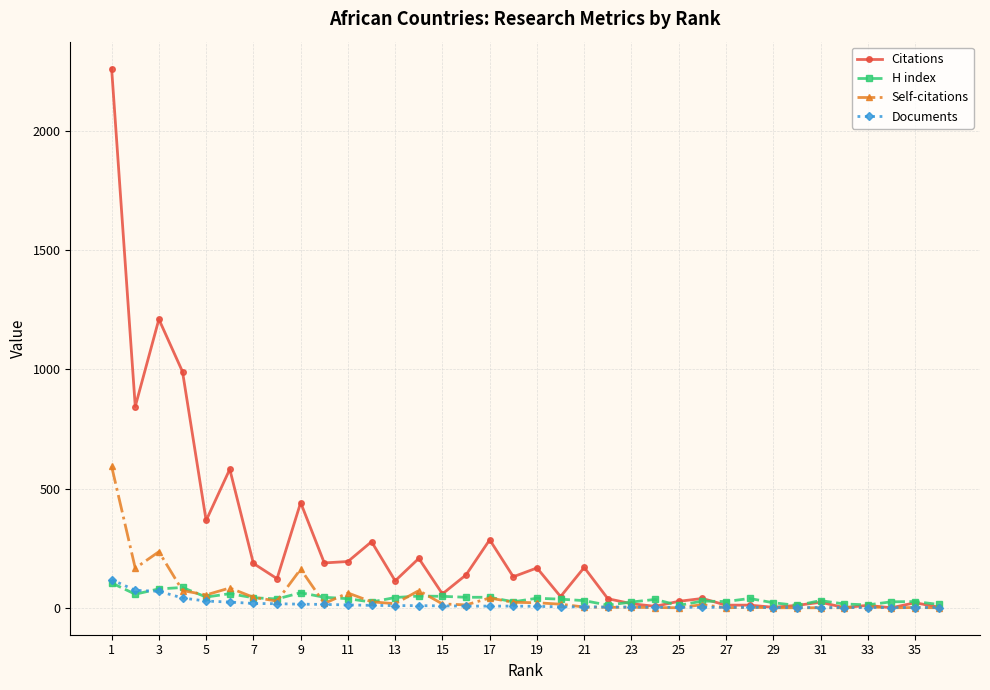

True or false: H index has more than 0 points higher than both neighbors.

True